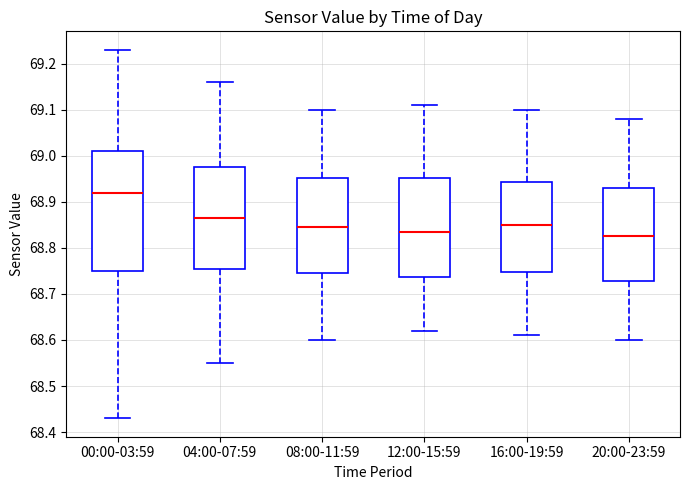

Where does the upper whisker of the box for 20:00-23:59 end on the y-axis? The values are not printed on the chart, so give them approximately, as read against the axis.

69.08